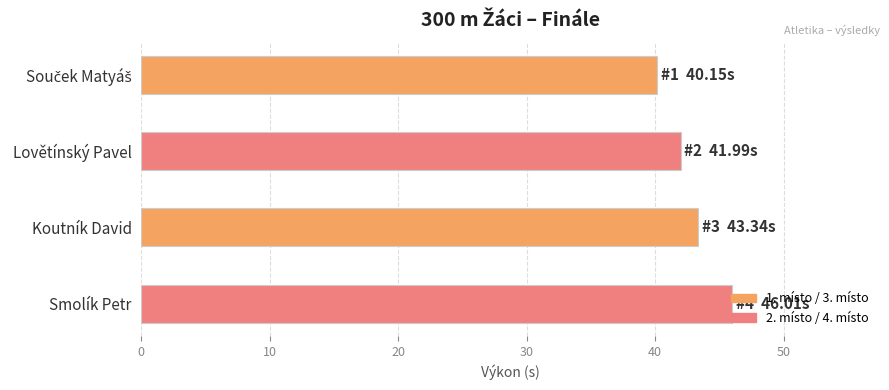

What is the approximate value at Koutník David?

43.3